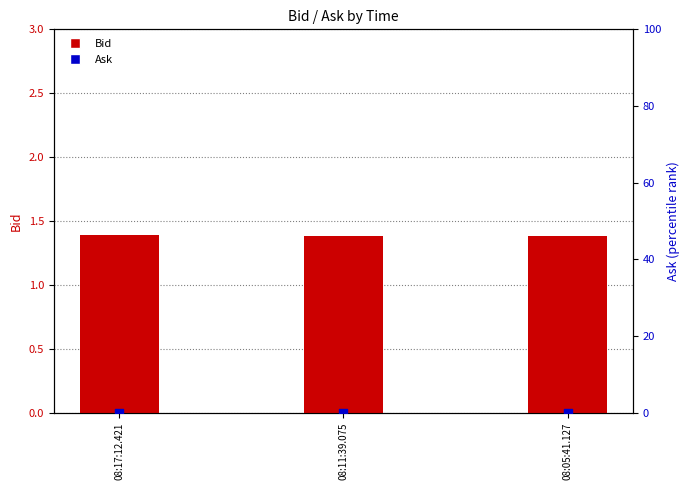

Which series contains the lowest Y value?

Ask